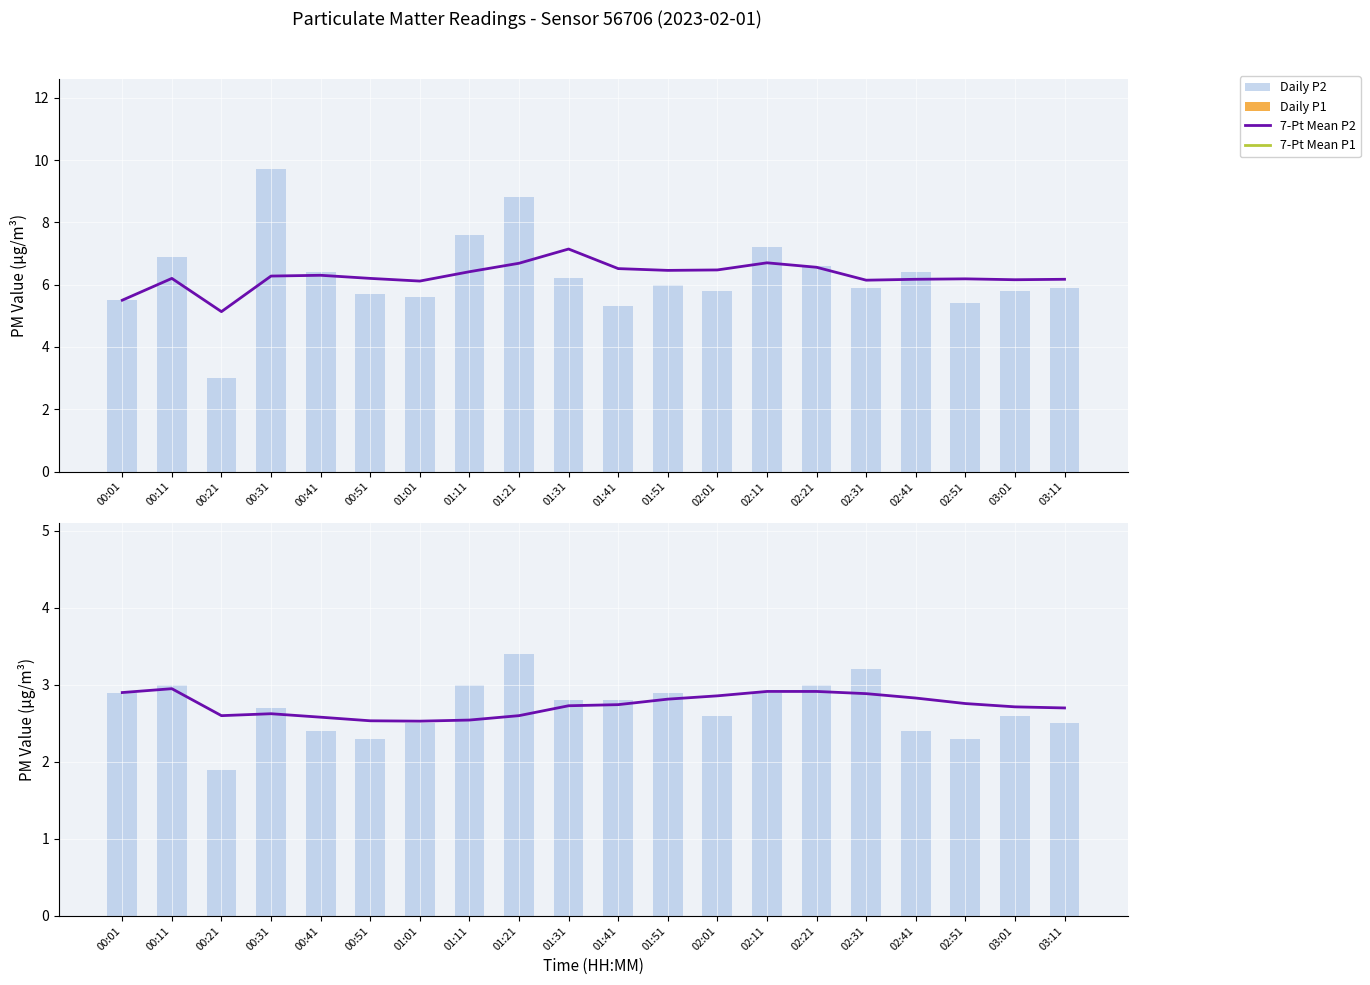

Where does the Daily P1 series first go above 2?

00:01